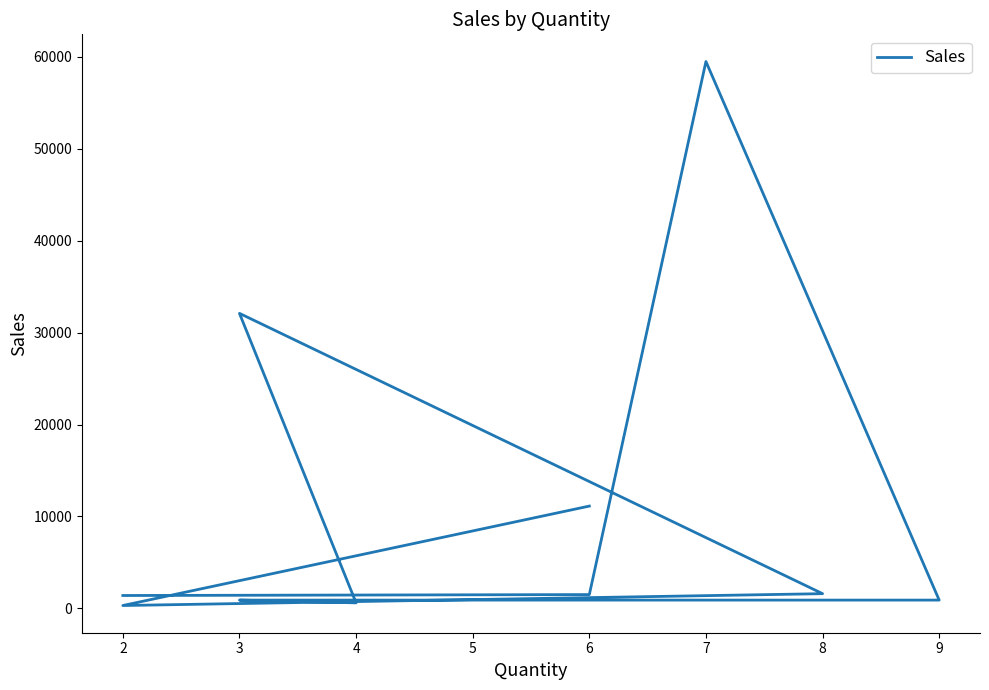

How many interior local peaks (higher than both neighbors) does the data have?

2